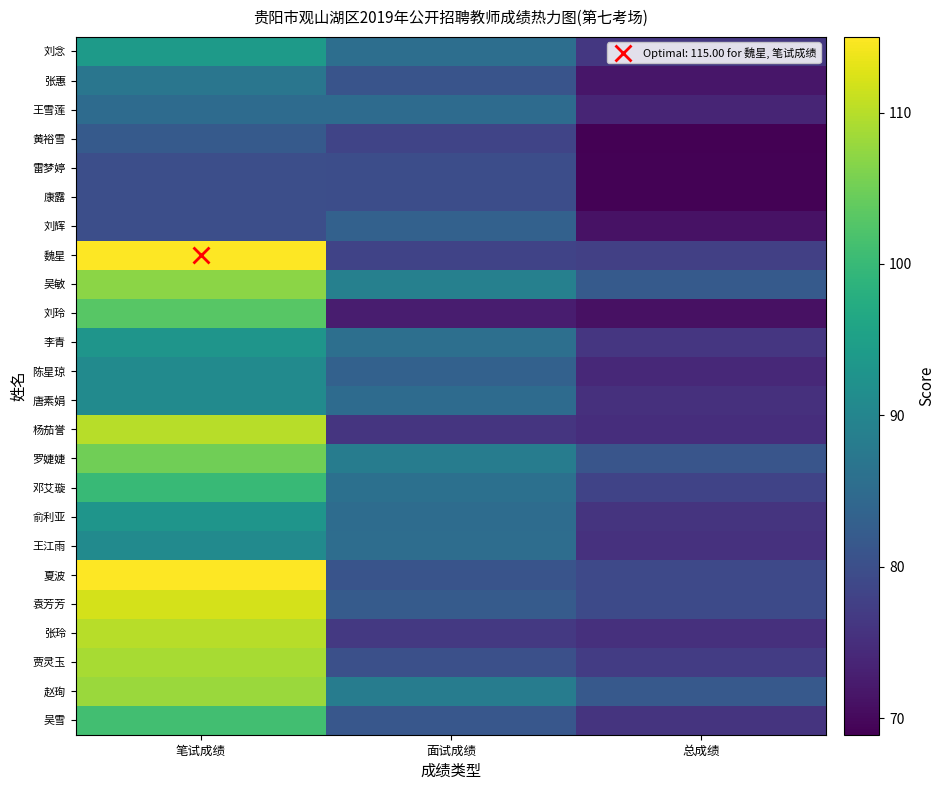

Rank the series by their maximum value, from highest to lowest.

魏星, 夏波, 袁芳芳, 杨茄誉, 张玲, 贾灵玉, 赵珣, 吴敏, 罗婕婕, 刘玲, 吴雪, 邓艾璇, 刘念, 李青, 俞利亚, 陈星琼, 唐素娟, 王江雨, 张惠, 王雪莲, 刘辉, 黄裕雪, 雷梦婷, 康露